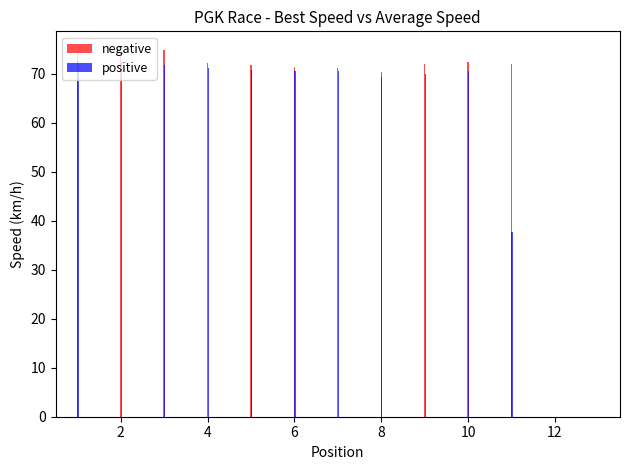

What is the maximum value for positive?

72.5